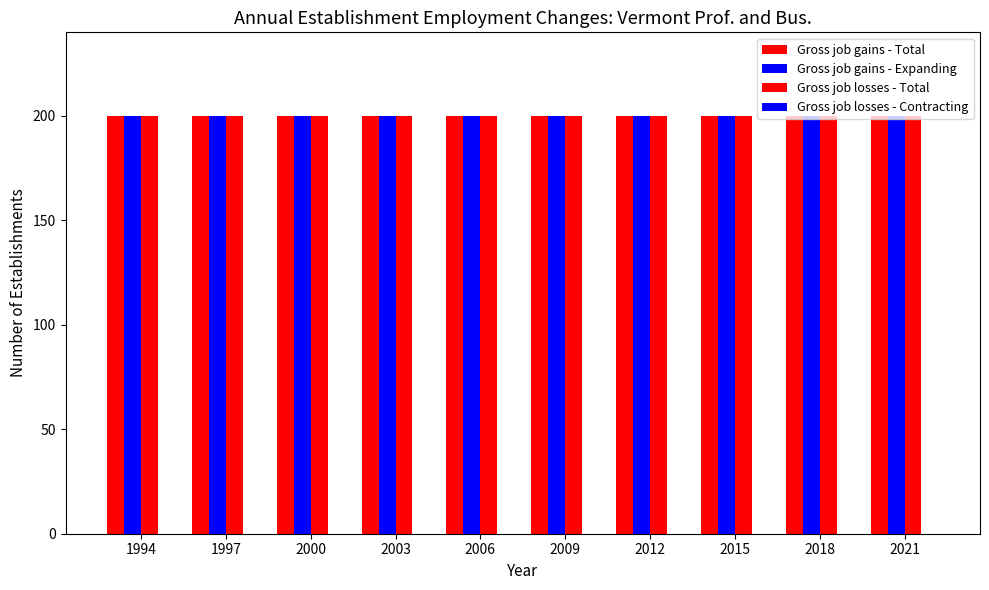

Which series changed the most between 2009 and 2021?

Gross job gains - Total